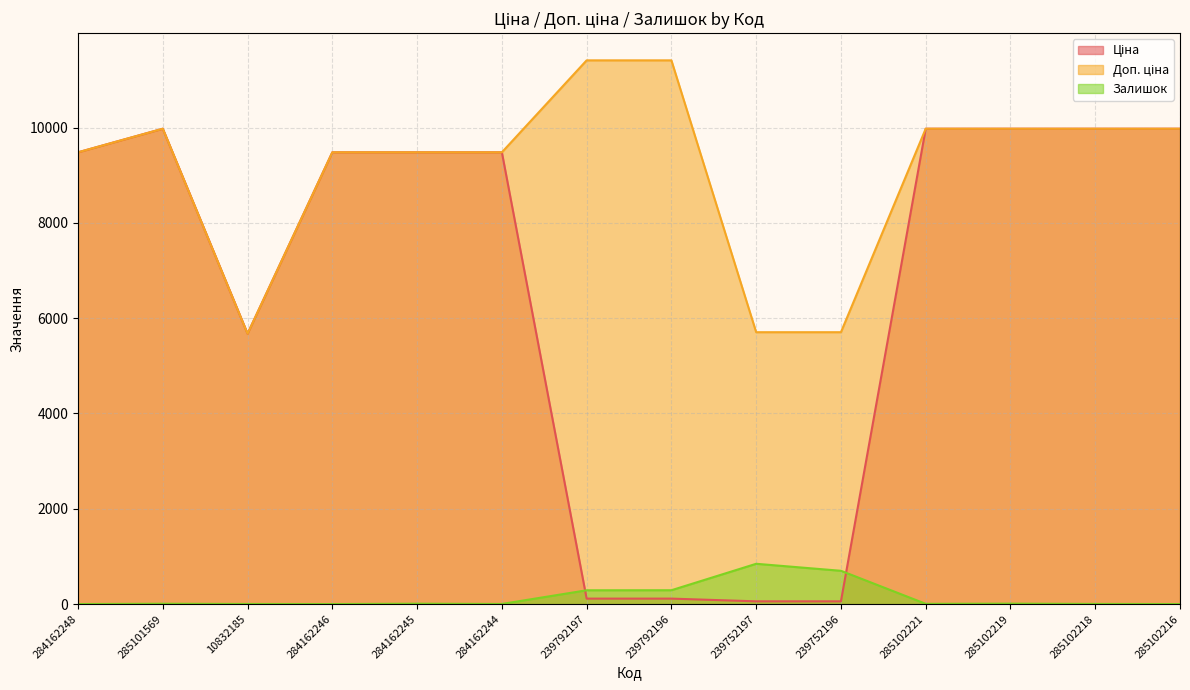

At which label does Ціна reach its minimum?

239752197